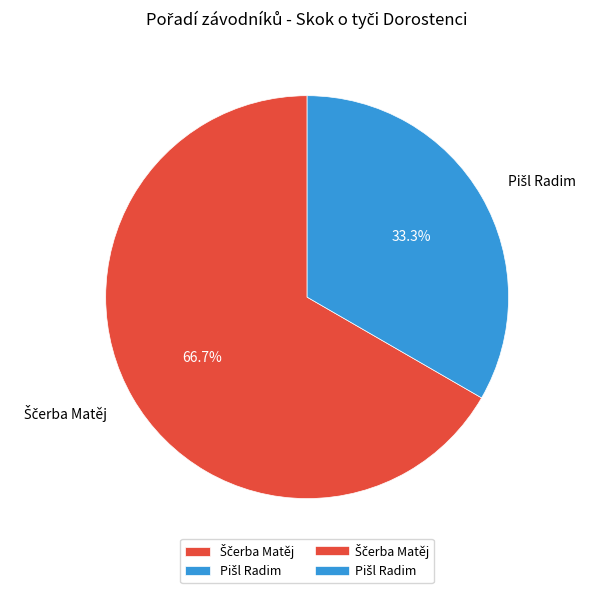

Is there any slice that represents more than half of the pie?

Yes